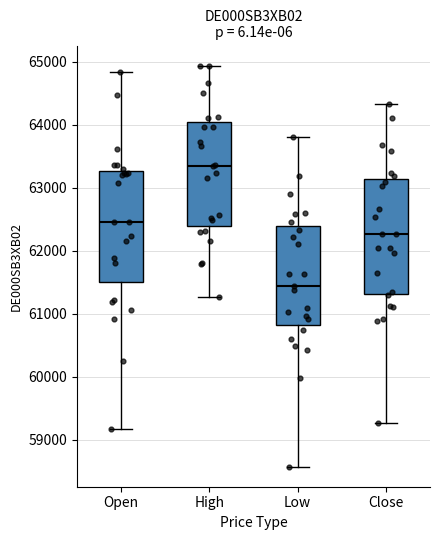

Reading left to right, read every box against the y-axis: the position of its median line, the range the box covers, and the ends of its whiskers. The values are not printed on the chart, so give them approximately, as read against the axis.

Open: median 62500, box 61500 to 63300, whiskers 59200 to 64800
High: median 63400, box 62400 to 64000, whiskers 61300 to 64900
Low: median 61400, box 60800 to 62400, whiskers 58600 to 63800
Close: median 62300, box 61300 to 63100, whiskers 59300 to 64300